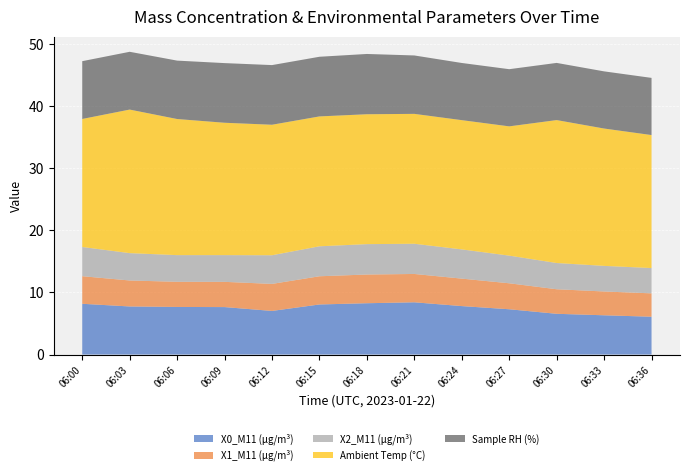

Where is X2_M11 (μg/m³) nearest to the value 4?

06:36